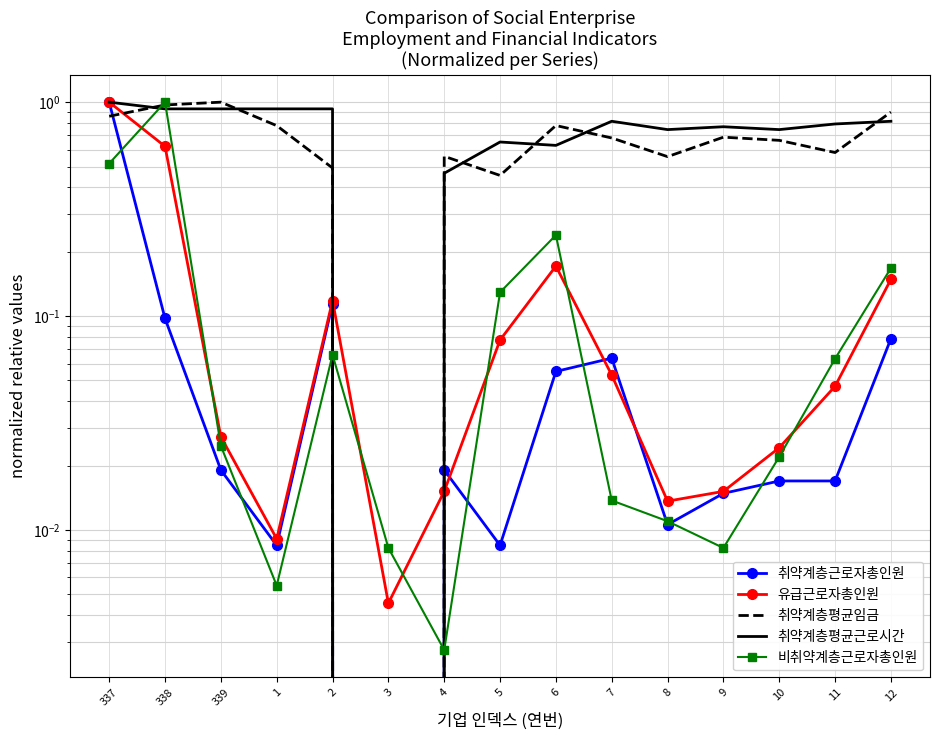

What are all the series names shown in the legend?

취약계층근로자총인원, 유급근로자총인원, 취약계층평균임금, 취약계층평균근로시간, 비취약계층근로자총인원